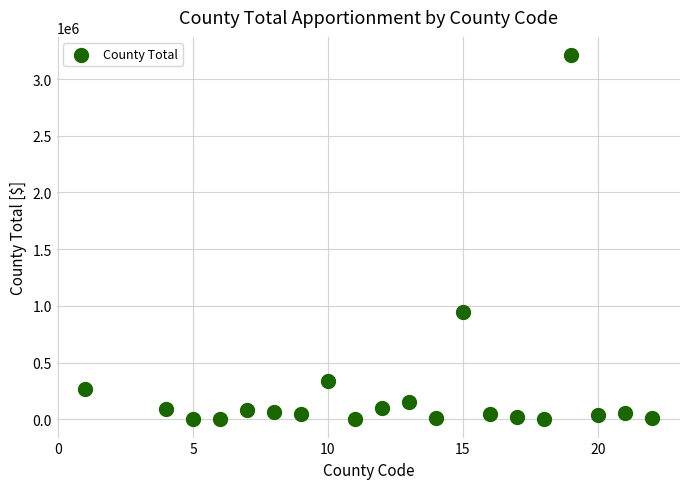

What is the range of X values (max minus min)?

21